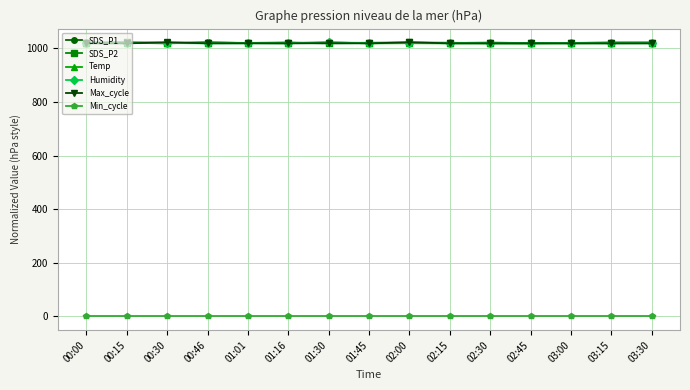

How many data points in SDS_P2 are above 1020?

10